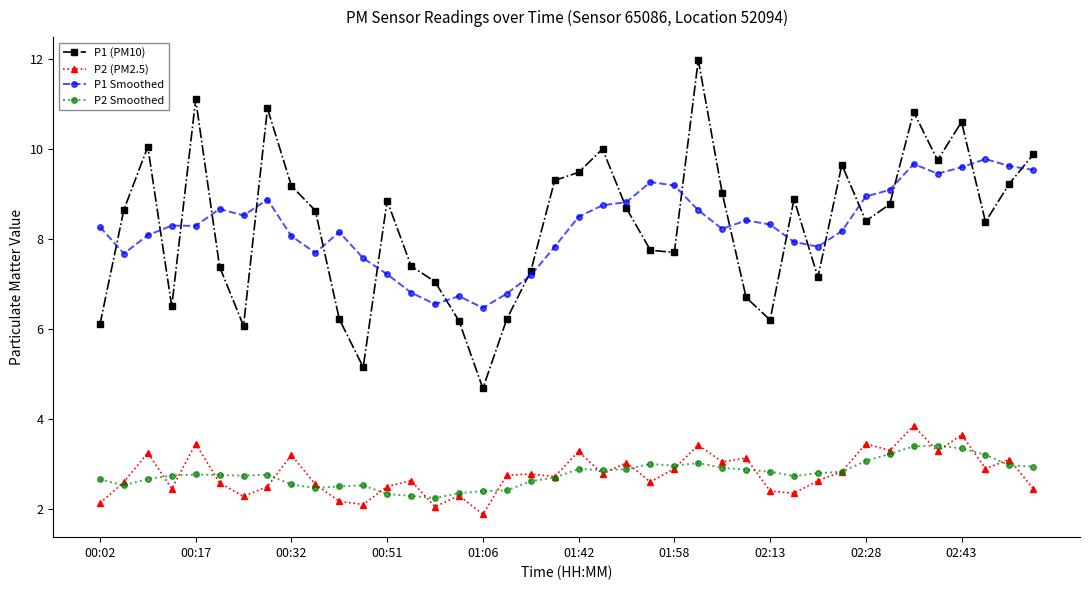

Which series has the widest spread of values?

P1 (PM10)